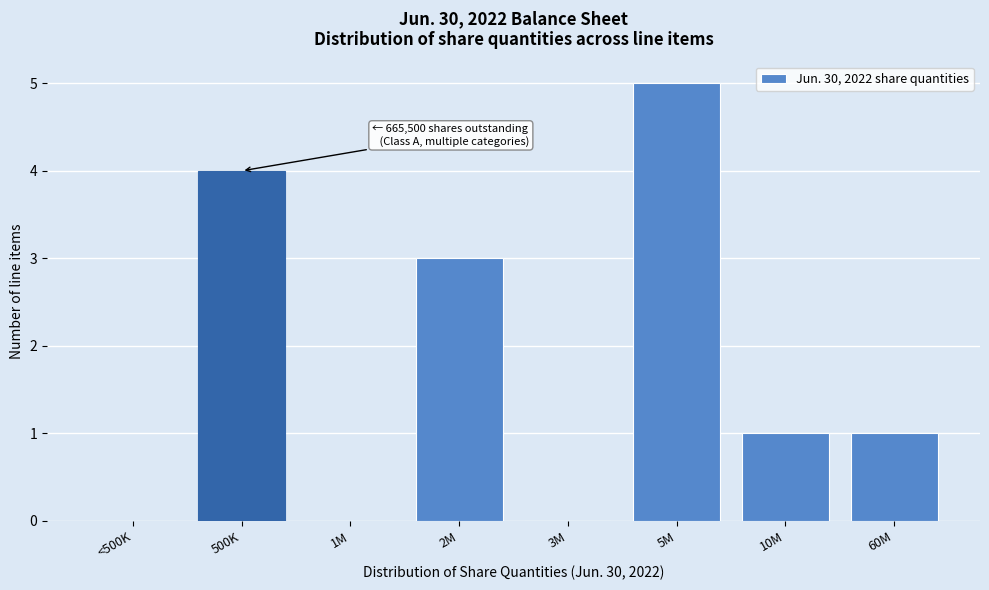

Reading left to right, transcribe all the data shown in this chart.

<500K=0	500K=4	1M=0	2M=3	3M=0	5M=5	10M=1	60M=1